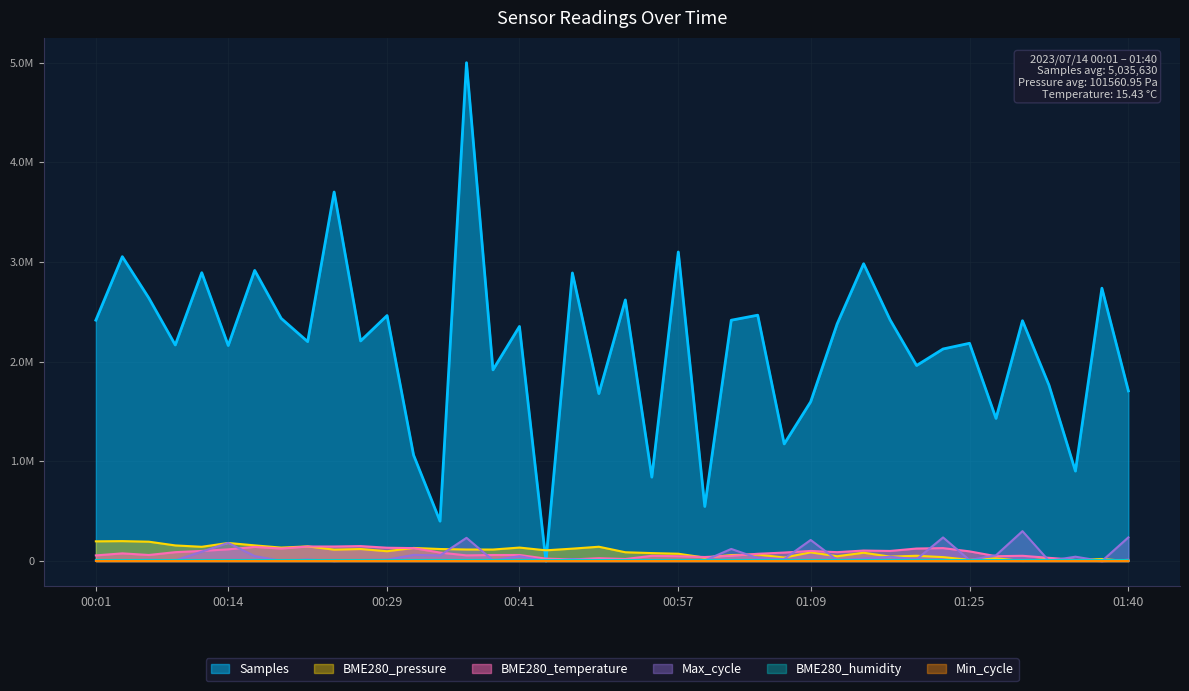

Where is Max_cycle nearest to the value 150000?

01:02